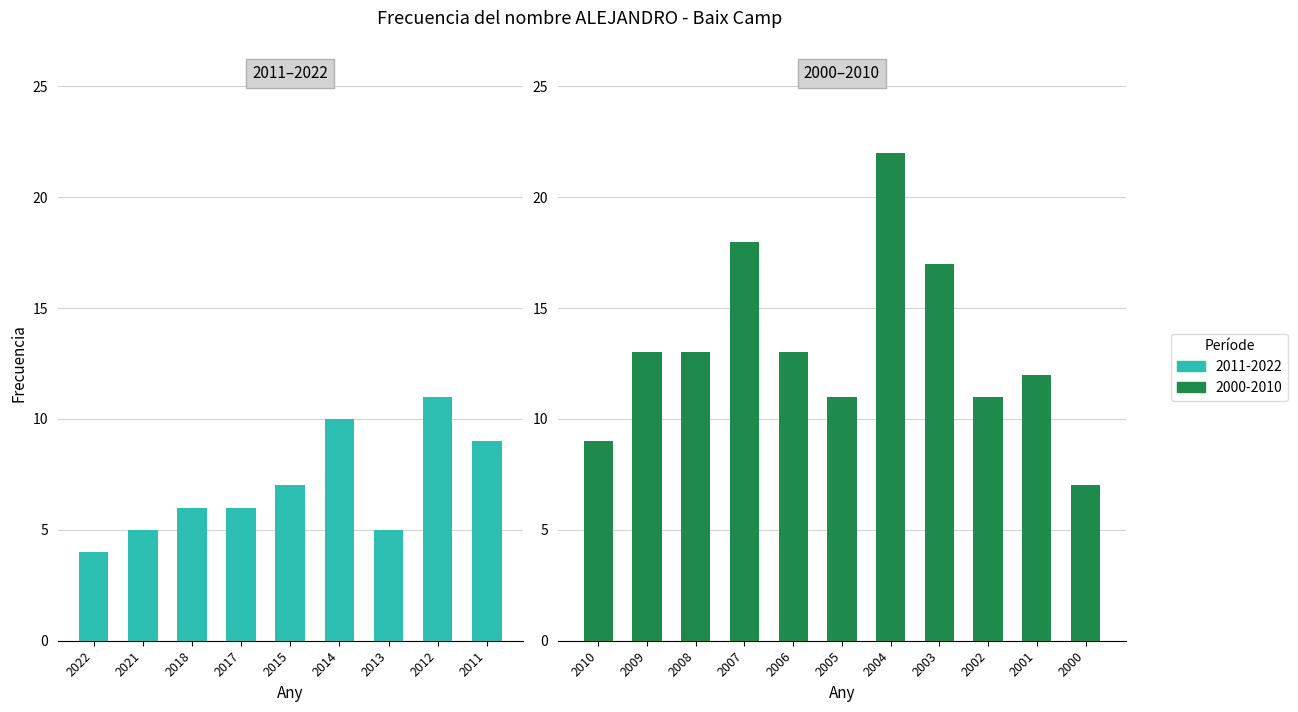

True or false: the data shows 5 at 2013.

True